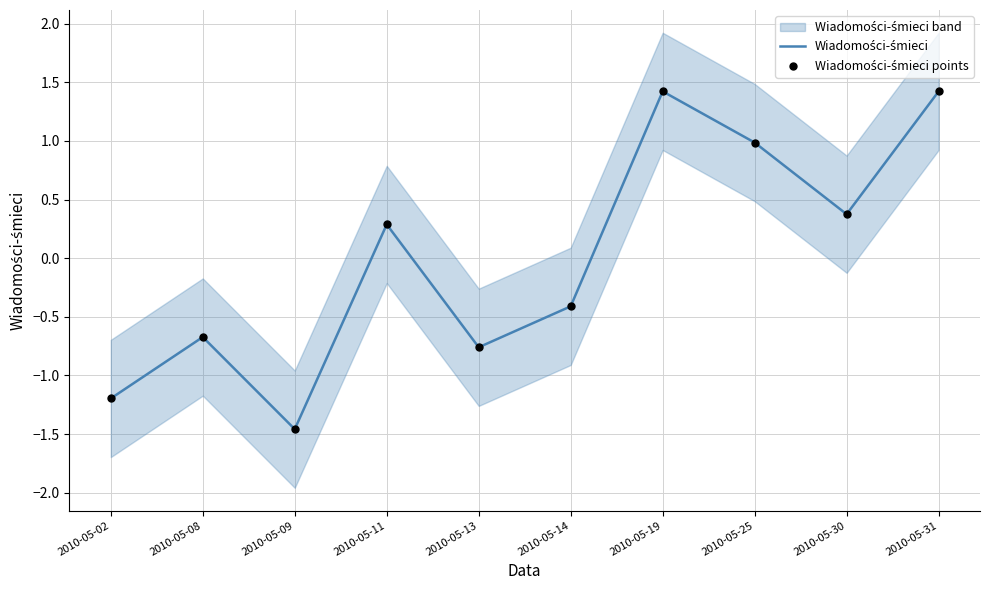

Which series reaches the maximum Y coordinate?

Wiadomości-śmieci